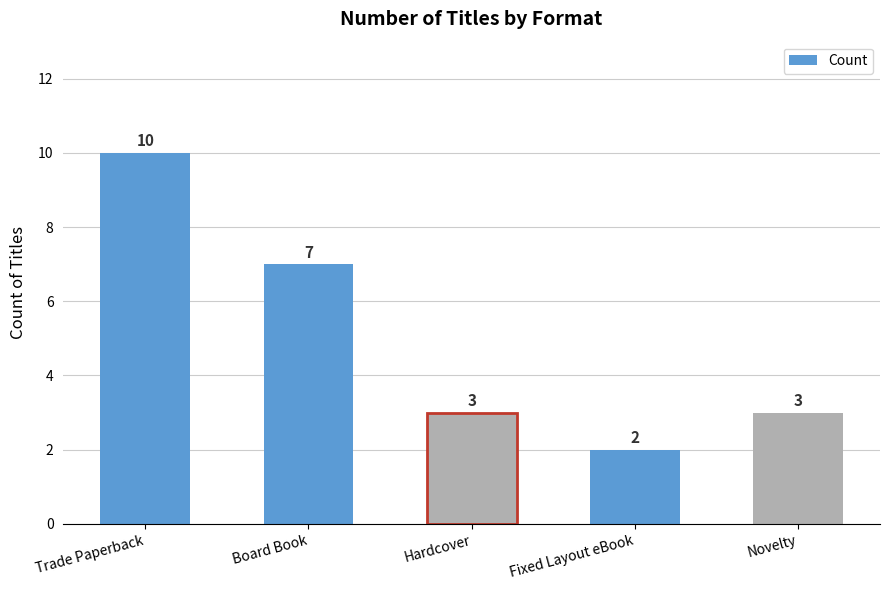

Read the value at Fixed Layout eBook.

2